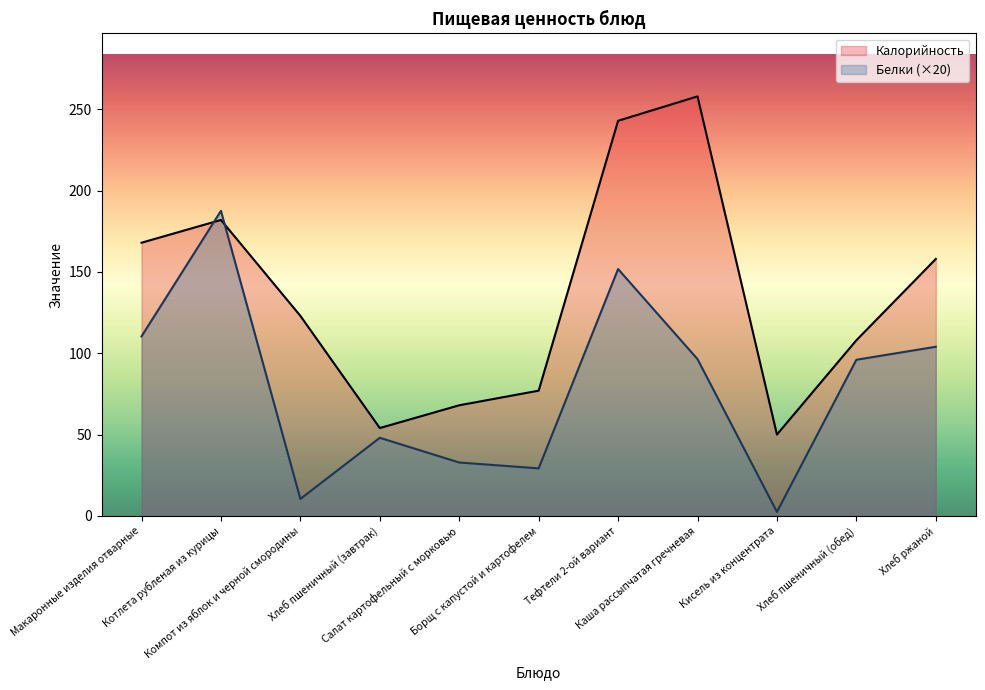

Reading right to left, transcribe all the data shown in this chart.

Калорийность: Хлеб ржаной=158.0	Хлеб пшеничный (обед)=108.0	Кисель из концентрата=50.0	Каша рассыпчатая гречневая=258.0	Тефтели 2-ой вариант=243.0	Борщ с капустой и картофелем=77.0	Салат картофельный с морковью=68.0	Хлеб пшеничный (завтрак)=54.0	Компот из яблок и черной смородины=123.0	Котлета рубленая из курицы=182.0	Макаронные изделия отварные=168.0
Белки: Хлеб ржаной=104.0	Хлеб пшеничный (обед)=96.0	Кисель из концентрата=2.4	Каша рассыпчатая гречневая=96.4	Тефтели 2-ой вариант=151.8	Борщ с капустой и картофелем=29.2	Салат картофельный с морковью=32.8	Хлеб пшеничный (завтрак)=48.0	Компот из яблок и черной смородины=10.4	Котлета рубленая из курицы=187.6	Макаронные изделия отварные=110.4